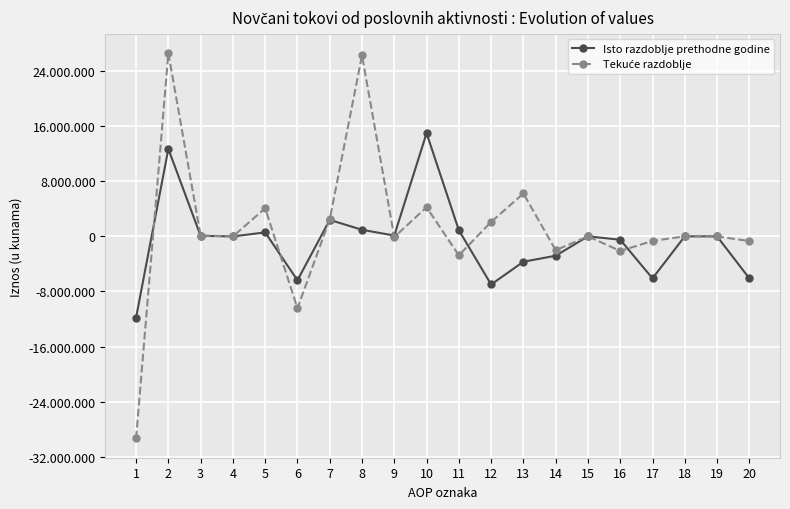

What is the difference between the second highest and second lowest values in the Tekuće razdoblje series?

36682895